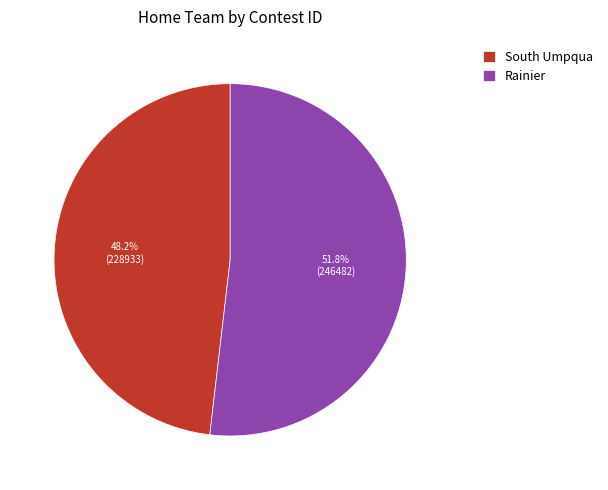

Approximately how many times larger is the value at Rainier compared to South Umpqua?

1.1